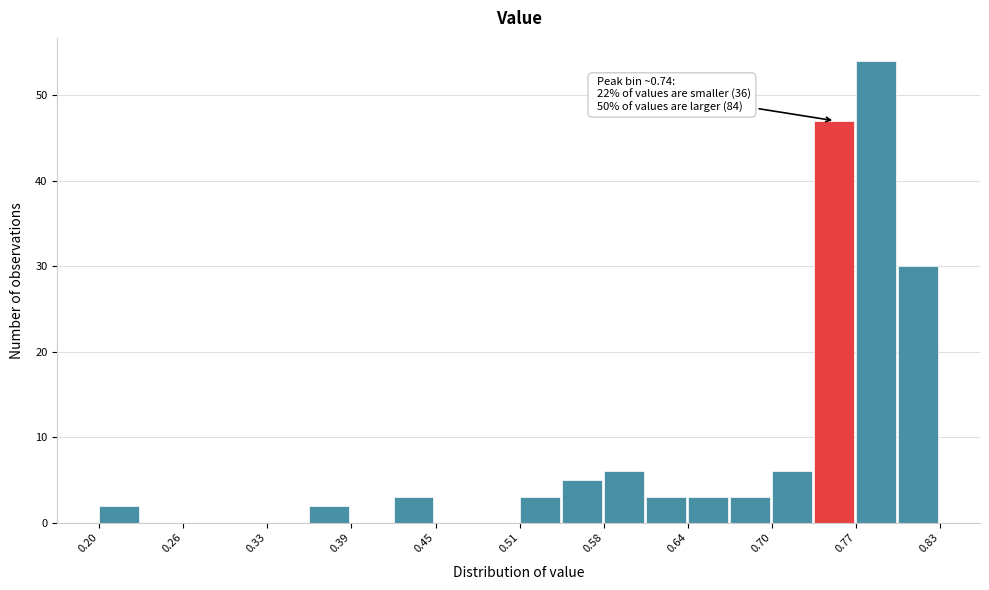

Around what value on the x-axis is the tallest bar? Give the approximate position of its centre, as read against the axis.

0.78